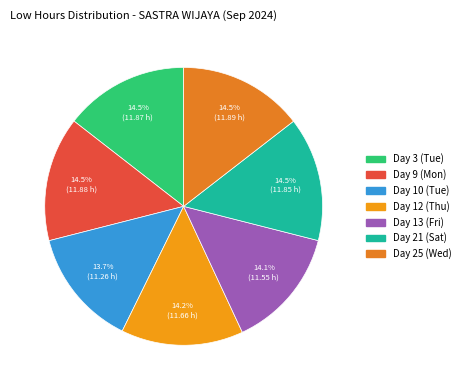

What percentage is the Day 13 (Fri) slice, to the nearest percent?

14%